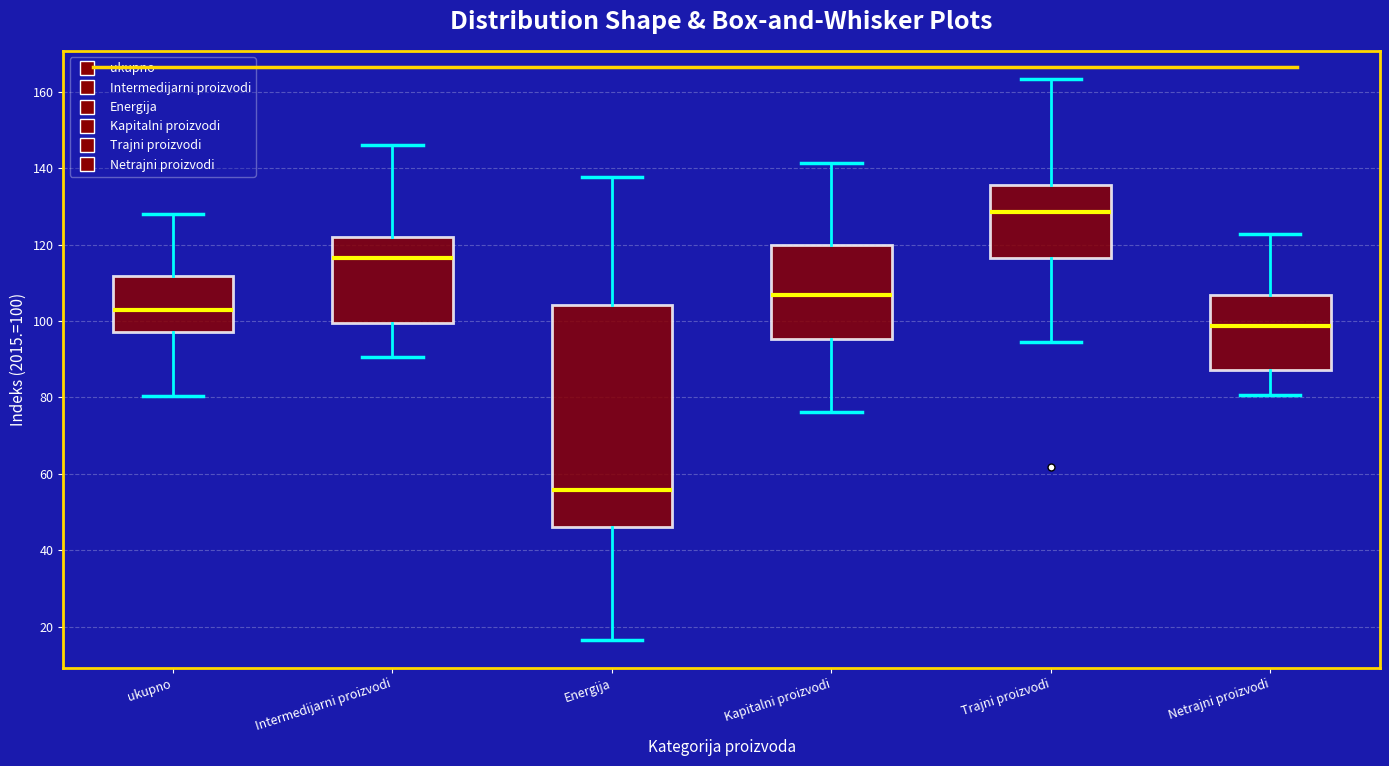

Reading left to right, transcribe this box plot: for each box, give where its median line is, the range the box spans, and where its two whiskers end, as read against the y-axis. The values are not printed on the chart, so give them approximately, as read against the axis.

ukupno: median 102, box 98 to 112, whiskers 80 to 128
Intermedijarni proizvodi: median 116, box 100 to 122, whiskers 90 to 146
Energija: median 56, box 46 to 104, whiskers 16 to 138
Kapitalni proizvodi: median 106, box 96 to 120, whiskers 76 to 142
Trajni proizvodi: median 128, box 116 to 136, whiskers 94 to 164
Netrajni proizvodi: median 98, box 88 to 106, whiskers 80 to 122